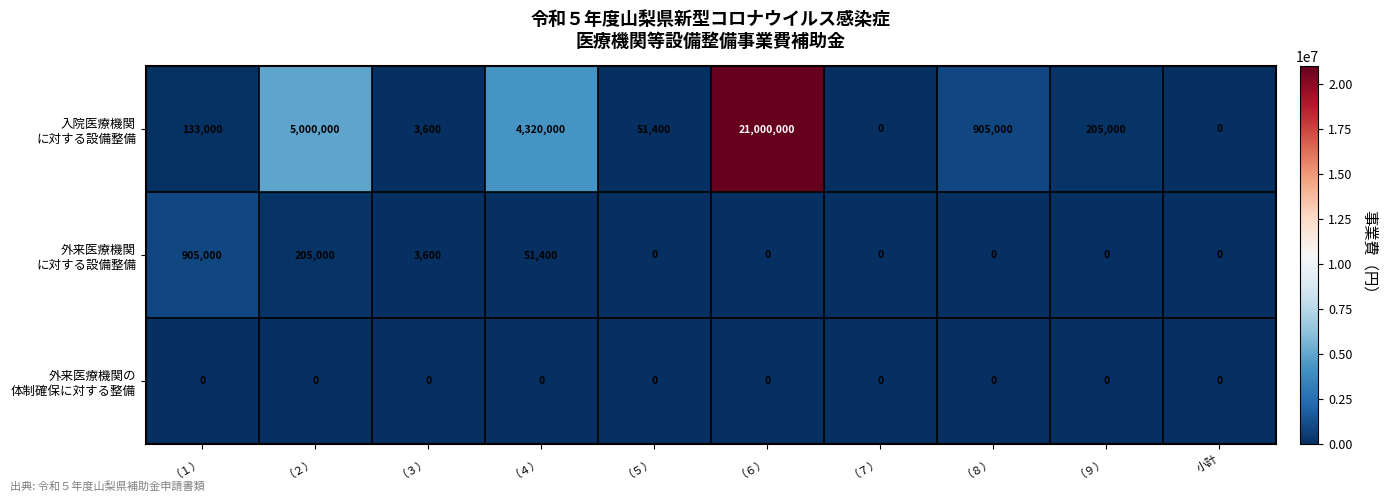

At how many categories does at least one series exceed 2331115?

3